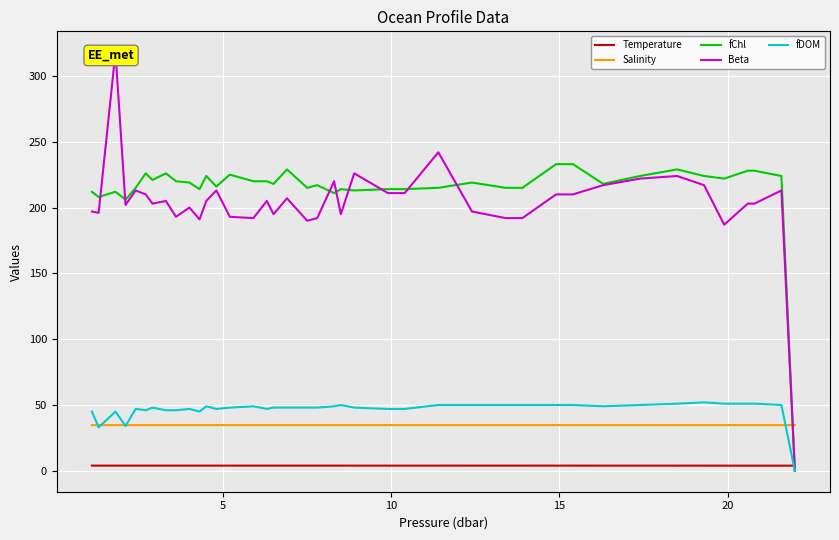

What is the value of the Salinity point at the 29th from the left?

34.7